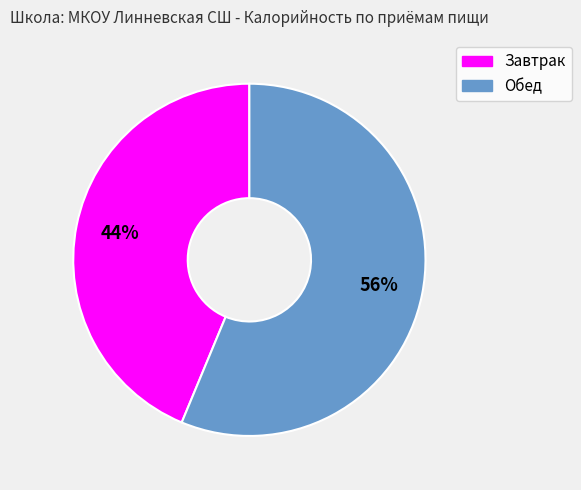

To the nearest percent, what is the combined percentage of Обед and Завтрак?

100%